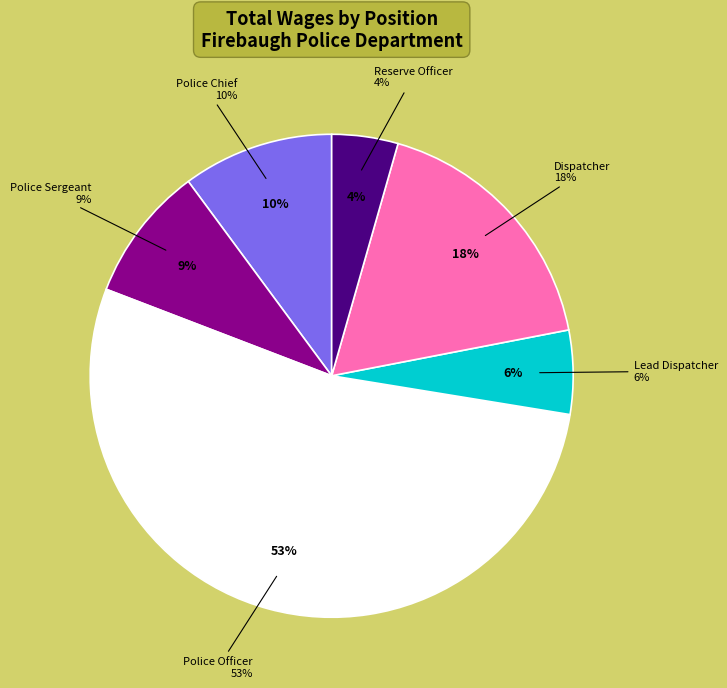

Does any single category account for the majority?

Yes